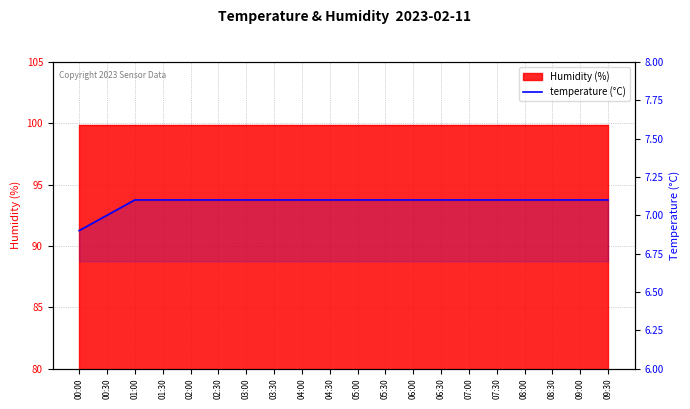

List the labels in order of value, largest first.

01:00, 01:30, 02:00, 02:30, 03:00, 03:30, 04:00, 04:30, 05:00, 05:30, 06:00, 06:30, 07:00, 07:30, 08:00, 08:30, 09:00, 09:30, 00:30, 00:00